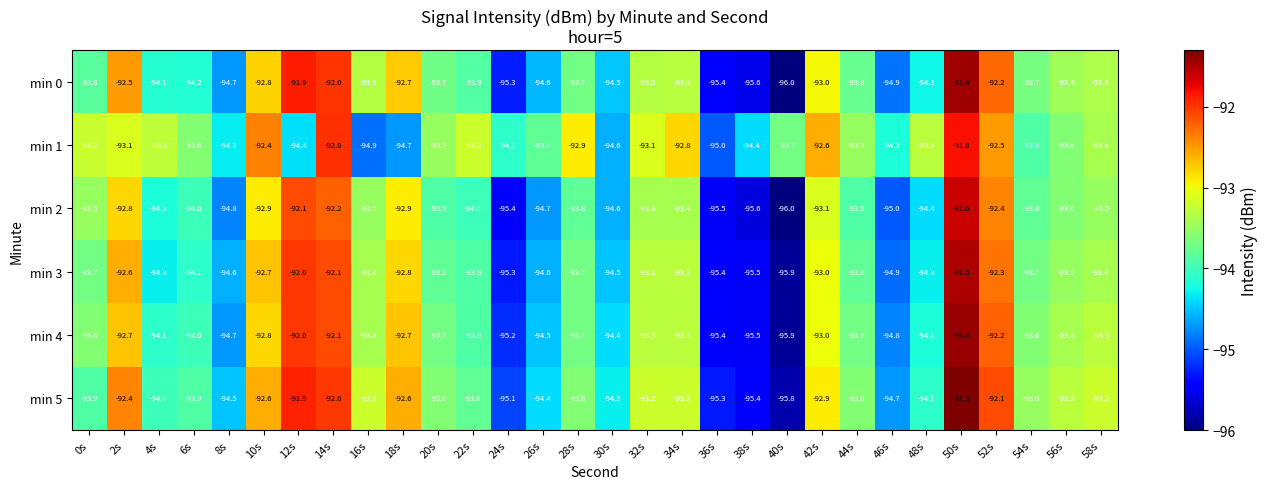

Which label corresponds to the largest value in the chart?

50s